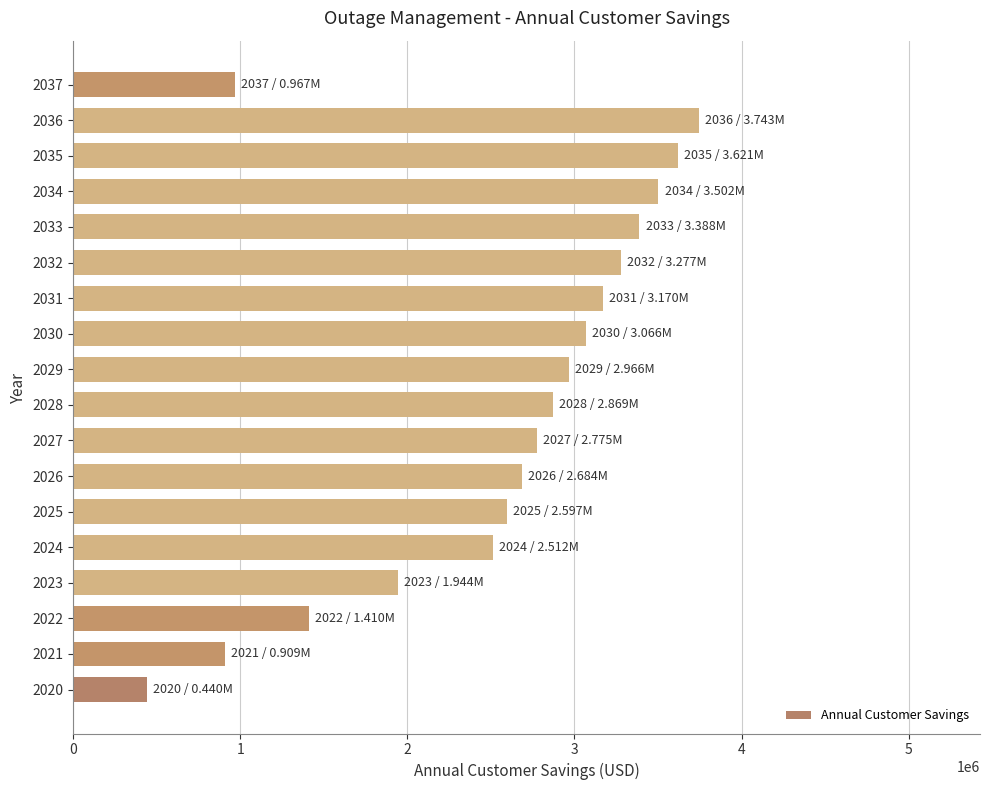

Reading top to bottom, extract all data points from this chart.

2037=967359.9	2036=3742928.5	2035=3620553.8	2034=3502180.1	2033=3387676.7	2032=3276916.9	2031=3169778.4	2030=3066142.7	2029=2965895.5	2028=2868925.8	2027=2775126.5	2026=2684394.0	2025=2596628.0	2024=2511731.4	2023=1943688.5	2022=1410104.8	2021=909334.4	2020=439801.9